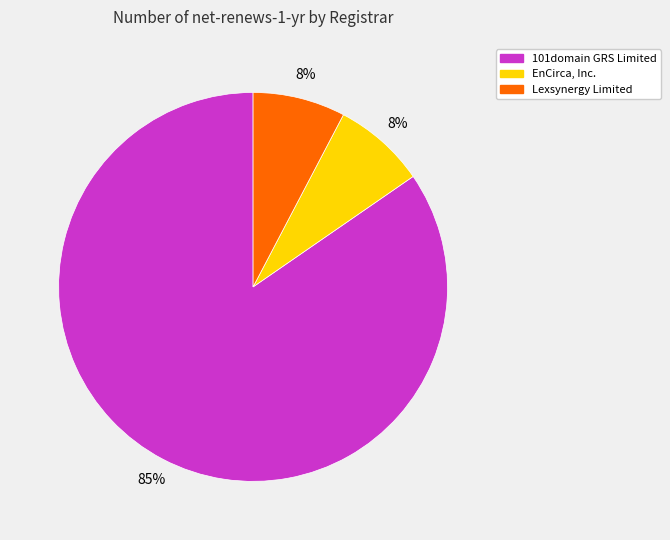

Which slice is the largest?

101domain GRS Limited